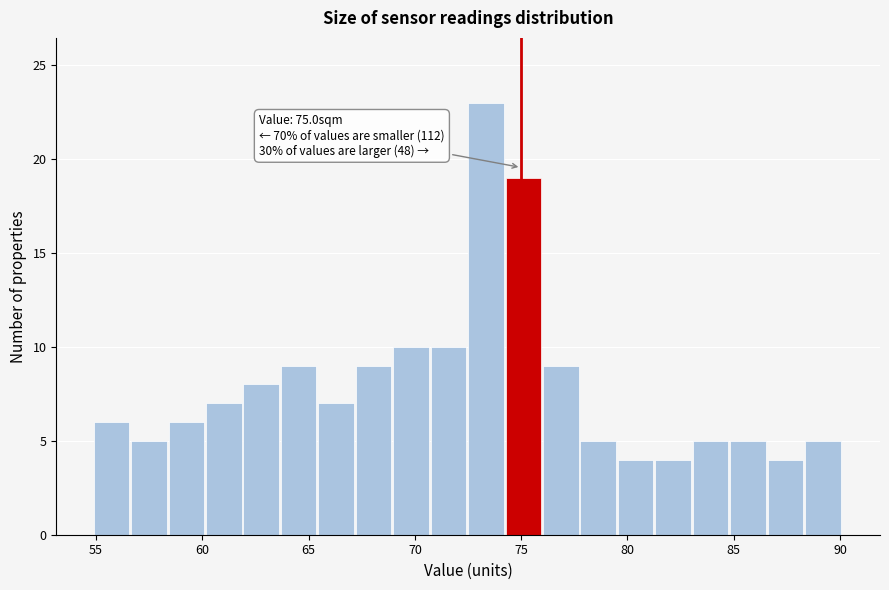

Around what value on the x-axis is the tallest bar? Give the approximate position of its centre, as read against the axis.

73.5